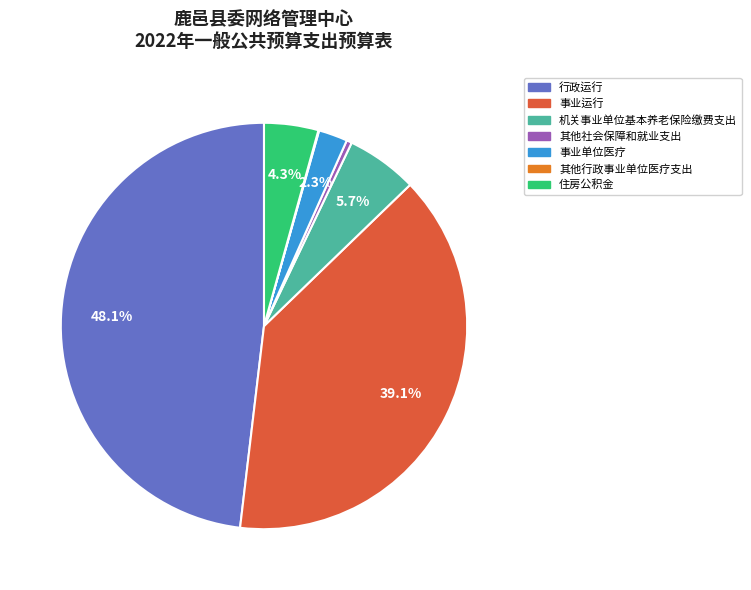

Between 其他社会保障和就业支出 and 事业单位医疗, which is larger?

事业单位医疗